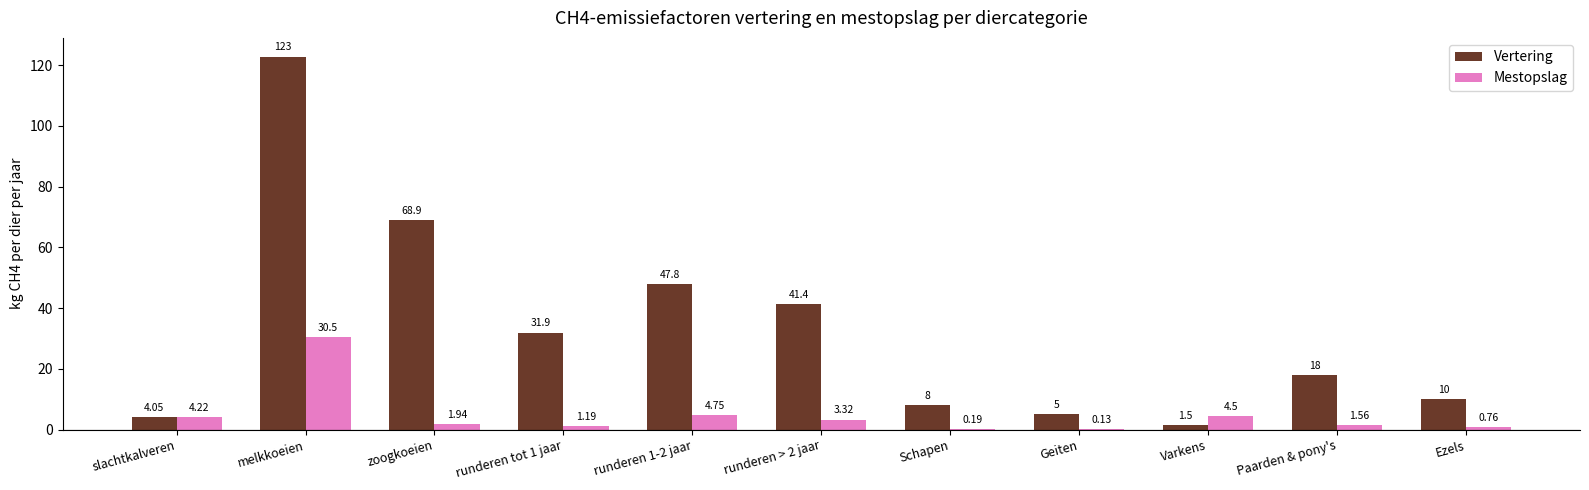

At which category does the chart reach its peak across all series?

melkkoeien